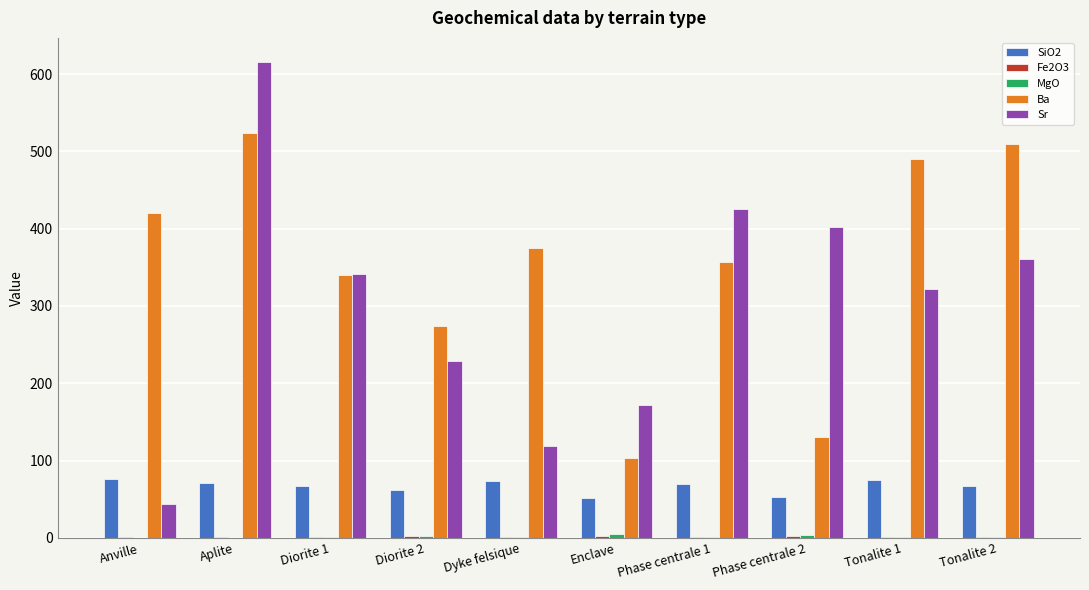

At which category is the sum across all series the highest?

Aplite